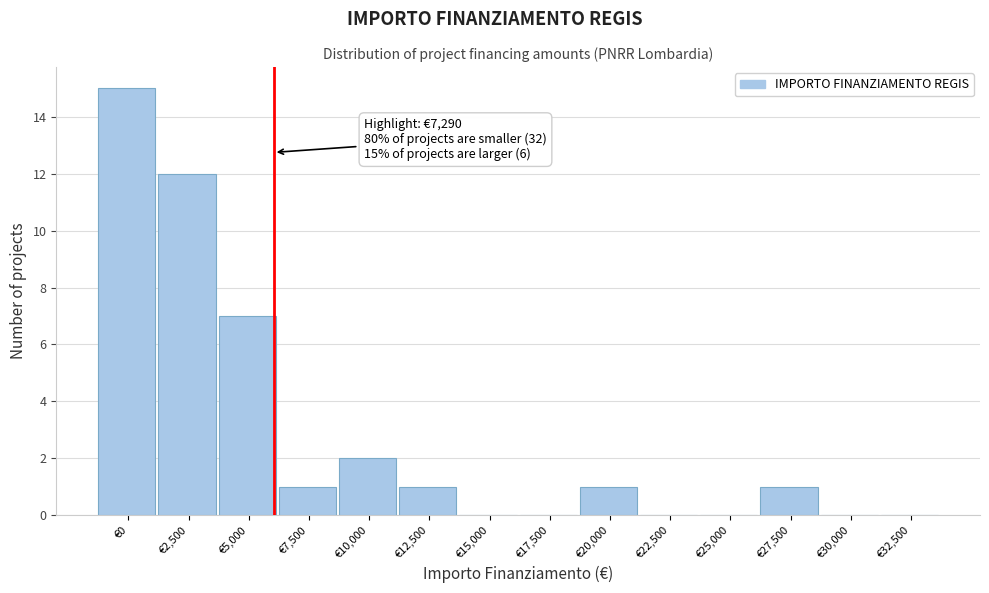

Reading left to right, what are all the values shown in this chart?

€0=15	€2,500=12	€5,000=7	€7,500=1	€10,000=2	€12,500=1	€15,000=0	€17,500=0	€20,000=1	€22,500=0	€25,000=0	€27,500=1	€30,000=0	€32,500=0